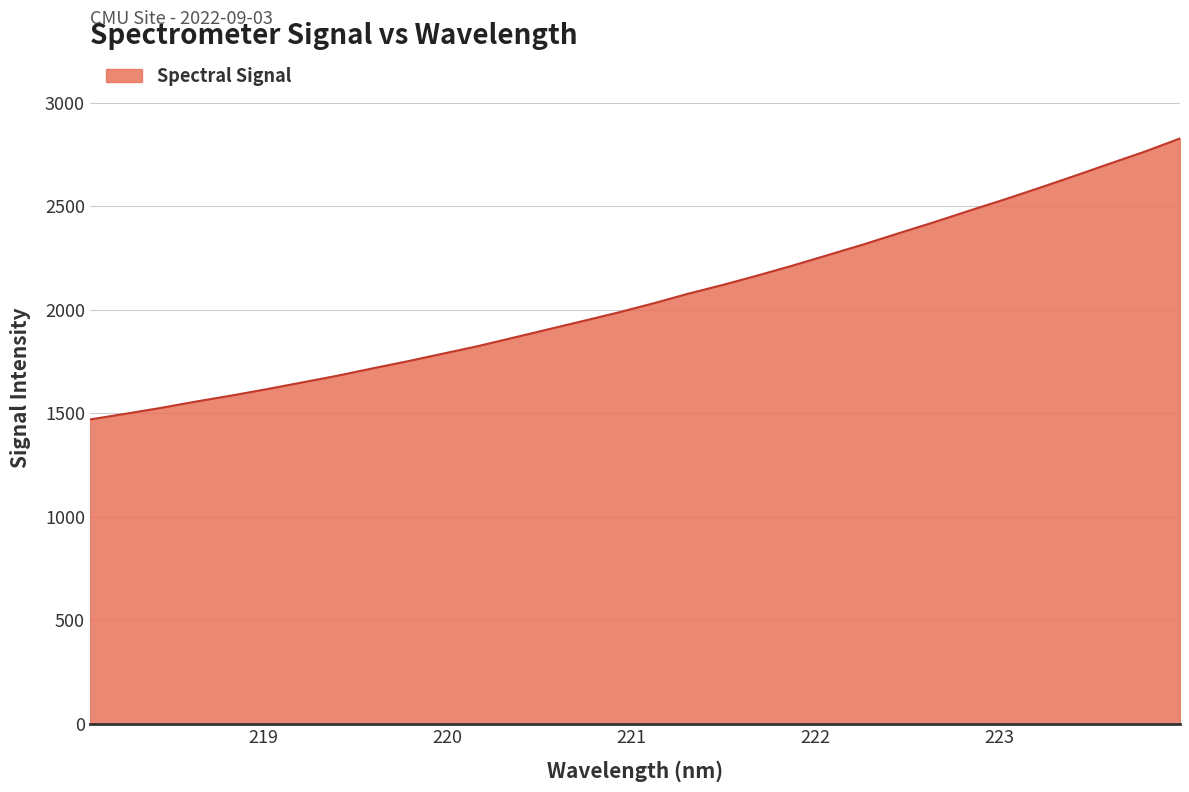

What is the difference between the maximum and minimum values?

1357.8